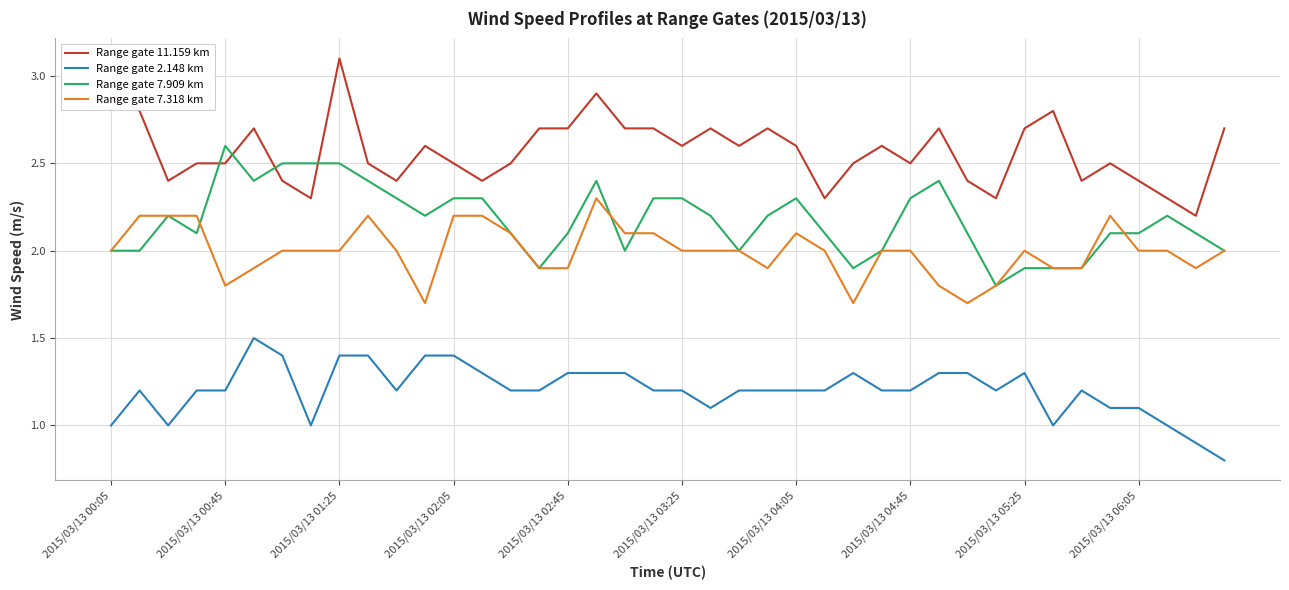

At how many categories does at least one series exceed 0?

40